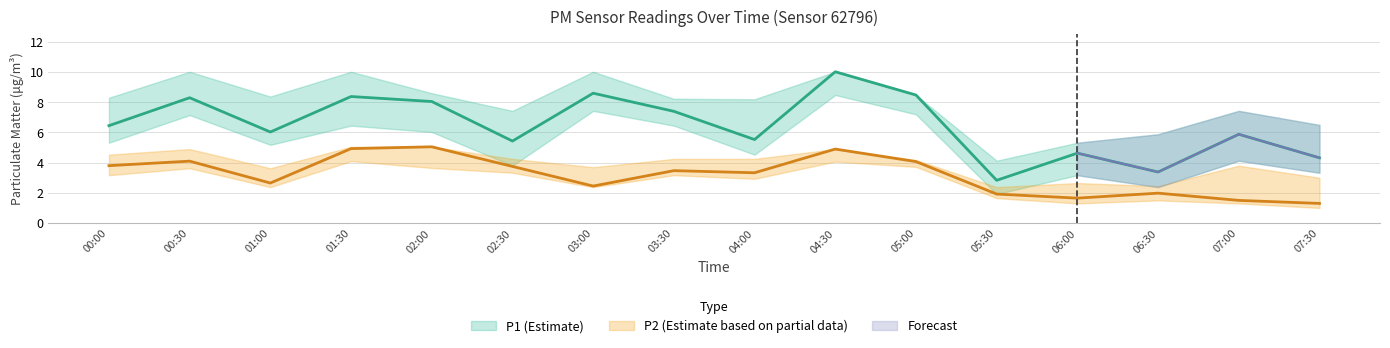

What is the sum of all P2_upper values?

63.0